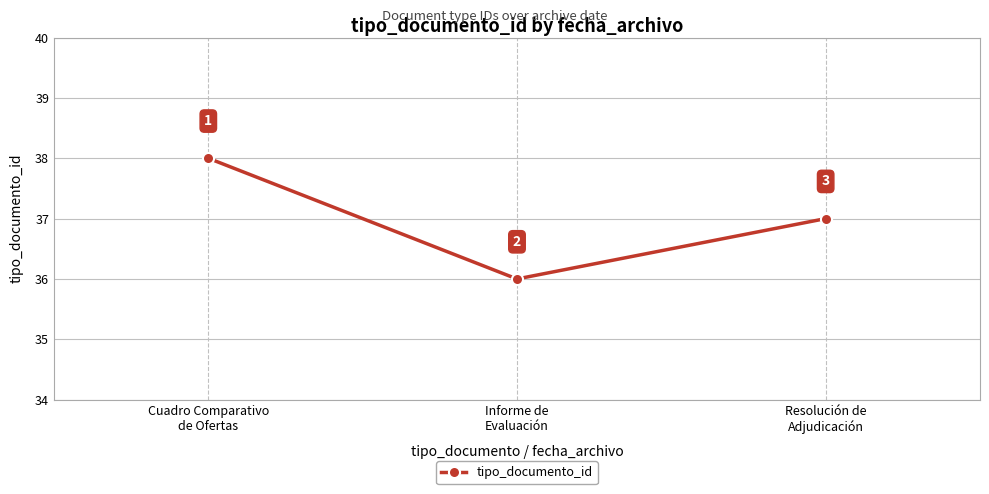

Rank the categories by value from highest to lowest.

Cuadro Comparativo
de Ofertas, Resolución de
Adjudicación, Informe de
Evaluación